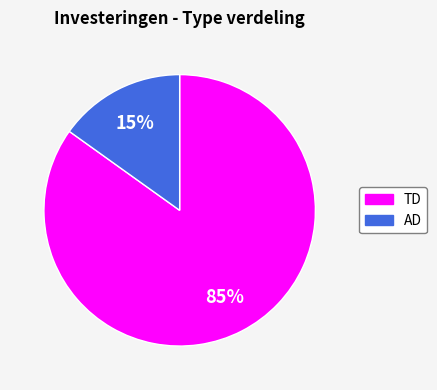

Is there any slice that represents more than half of the pie?

Yes